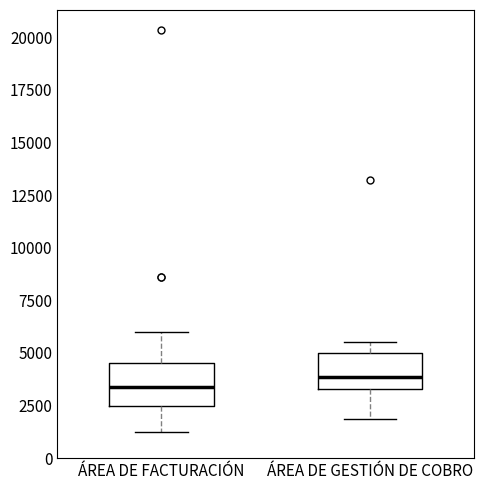

Reading left to right, transcribe this box plot: for each box, give where its median line is, the range the box spans, and where its two whiskers end, as read against the y-axis. The values are not printed on the chart, so give them approximately, as read against the axis.

ÁREA DE FACTURACIÓN: median 3500, box 2500 to 4500, whiskers 1000 to 6000
ÁREA DE GESTIÓN DE COBRO: median 4000, box 3500 to 5000, whiskers 2000 to 5500